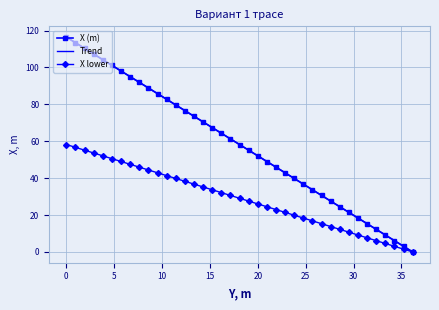

How many values in the X lower series exceed 29?

20